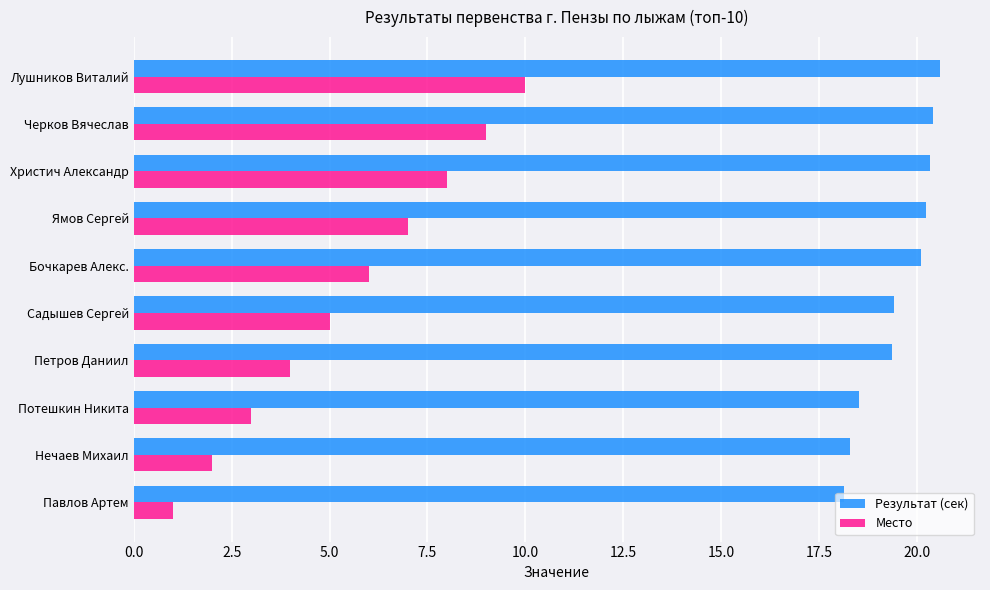

Rank the series by their average value, from lowest to highest.

Место, Результат (сек)